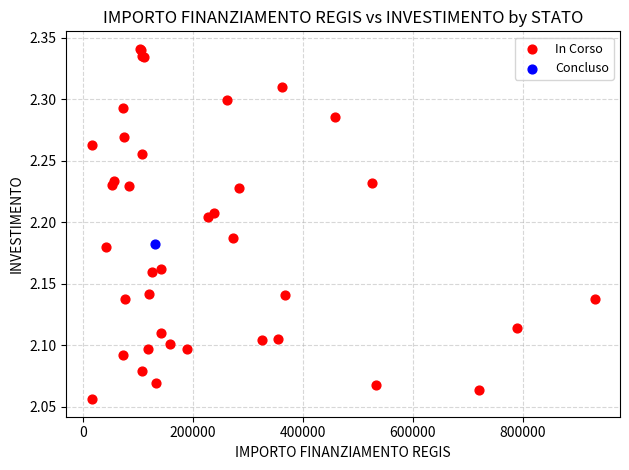

What are all the series names shown in the legend?

In Corso, Concluso